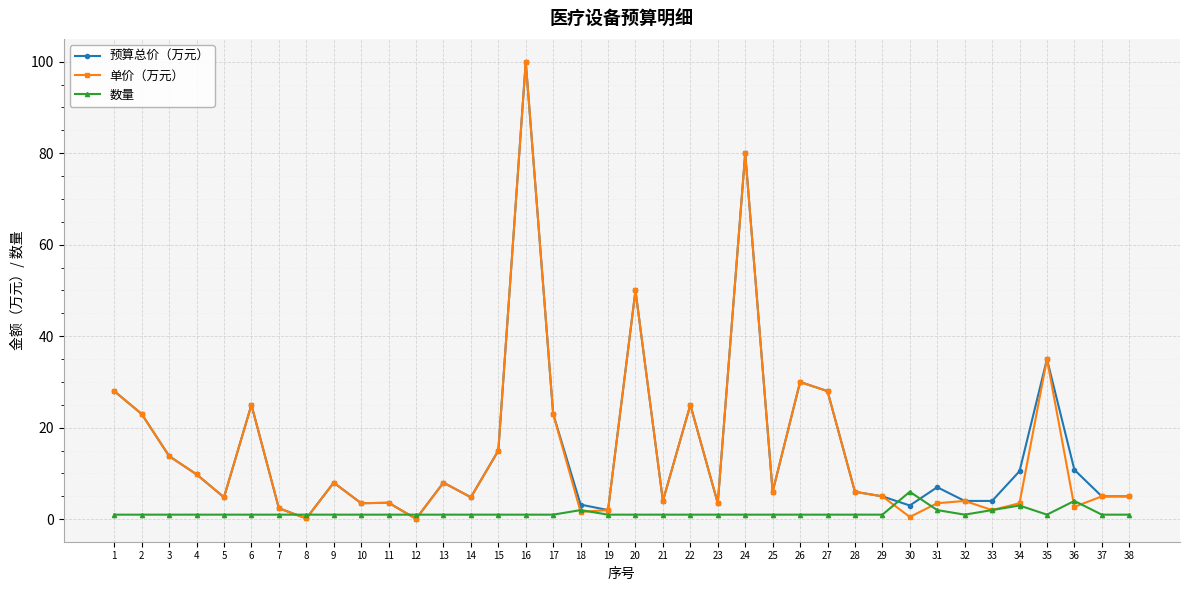

How many lines are shown in the chart?

3